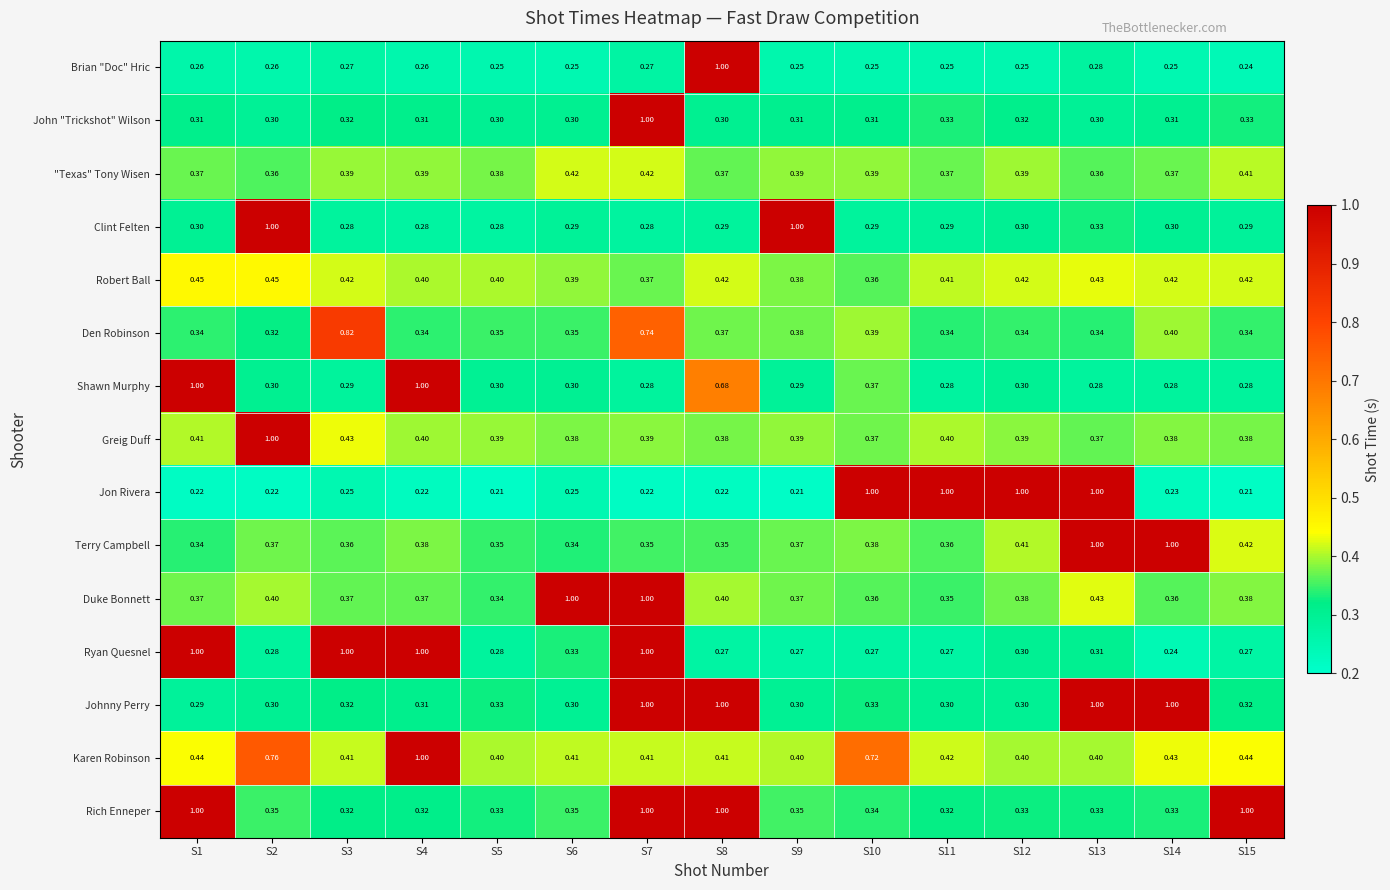

Which series changed the most between S6 and S13?

Jon Rivera